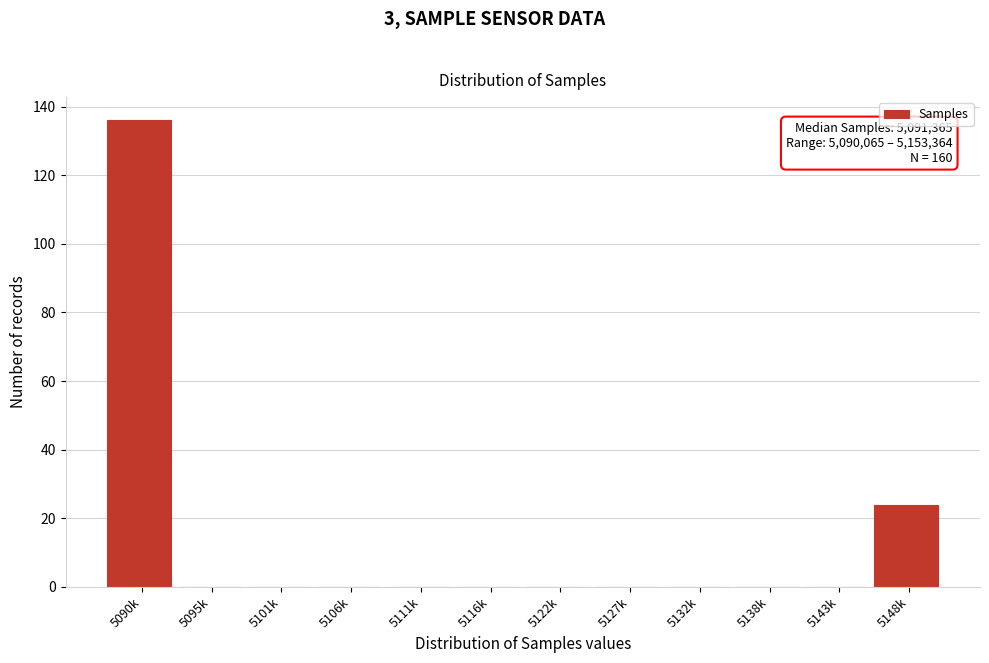

Reading left to right, list all the values displayed in this chart.

5090k=136	5095k=0	5101k=0	5106k=0	5111k=0	5116k=0	5122k=0	5127k=0	5132k=0	5138k=0	5143k=0	5148k=24